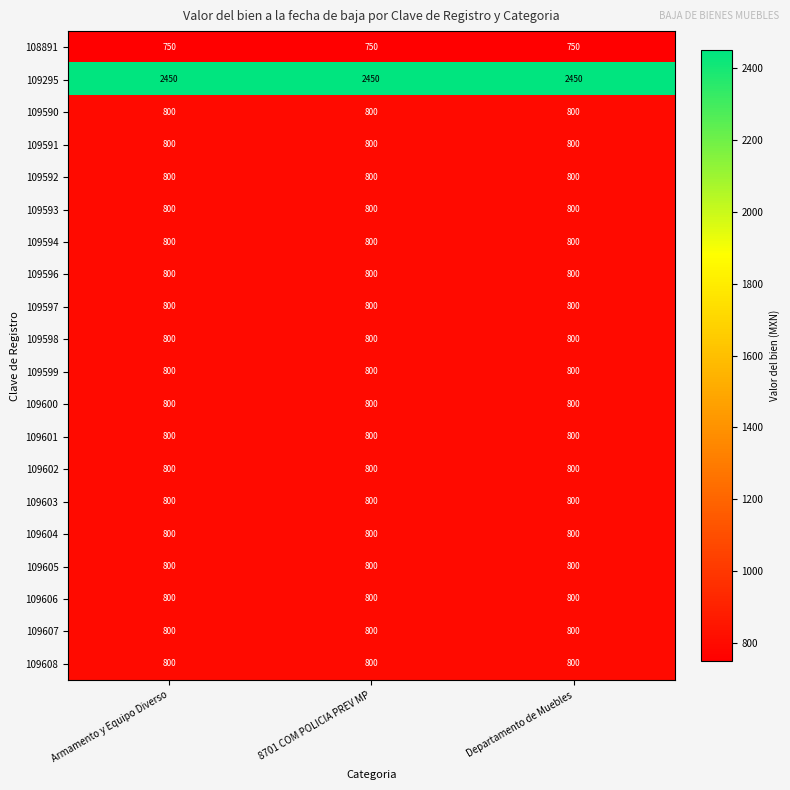

What is the spread (max minus min) of values at Armamento y Equipo Diverso?

1700